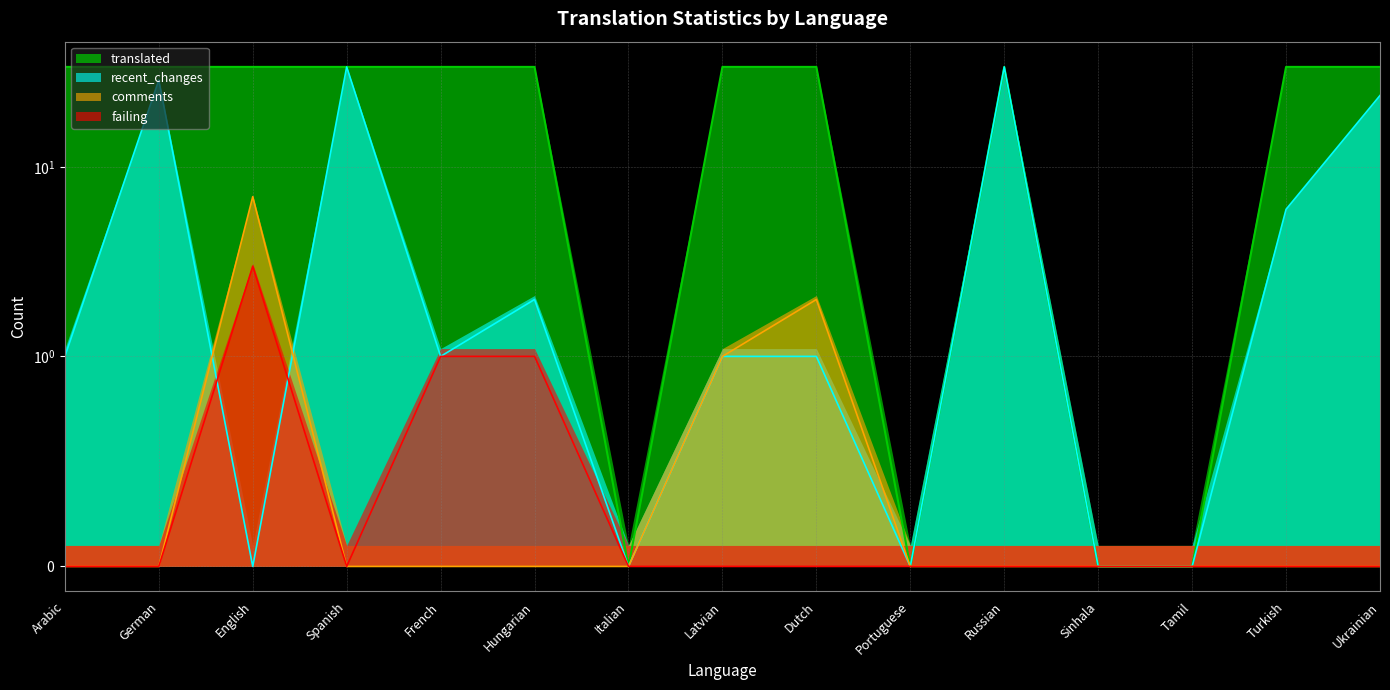

True or false: recent_changes has a value of 6 at Ukrainian.

False